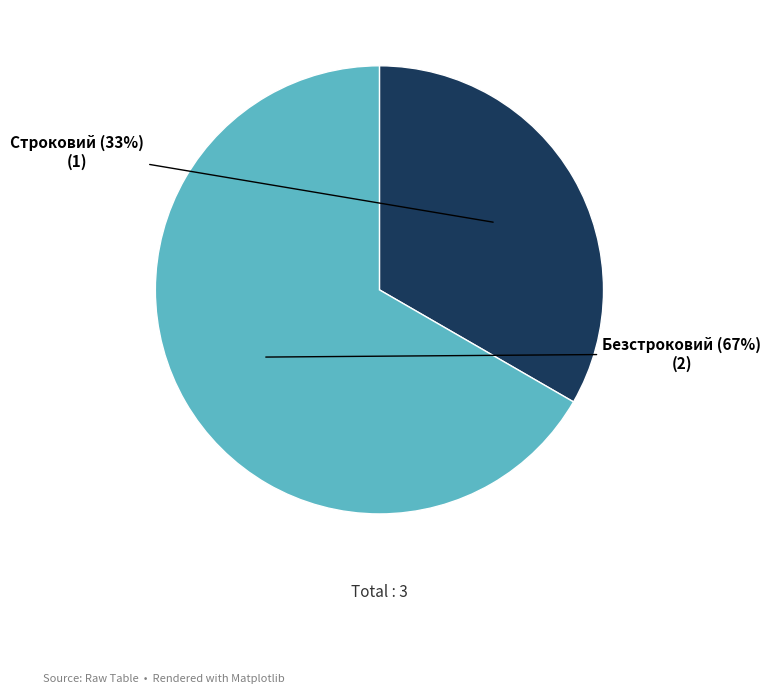

Does any single category account for the majority?

Yes